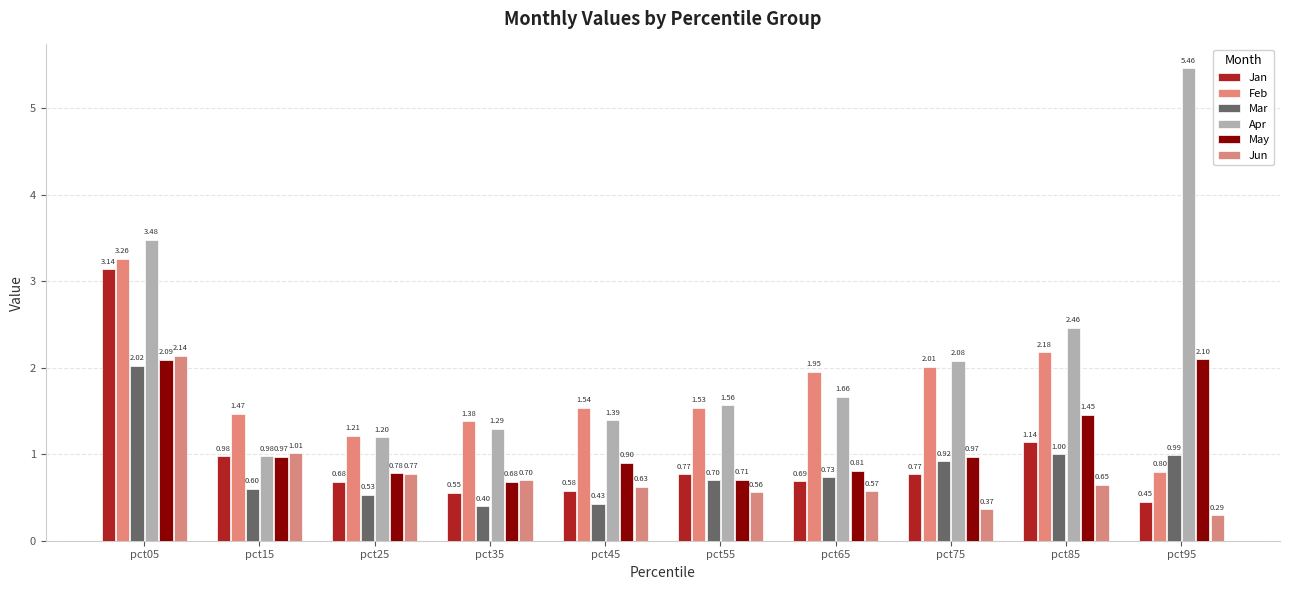

True or false: May has a value of 0.2 at pct75.

False